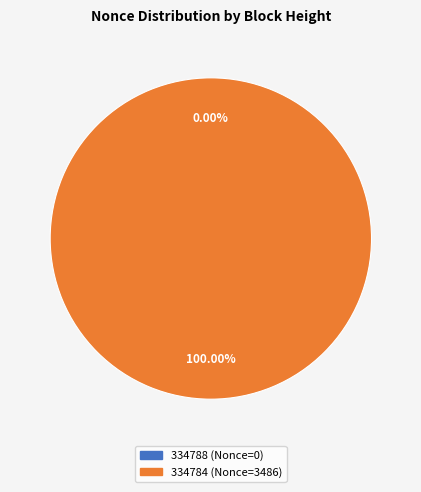

Count the number of slices in the pie.

2